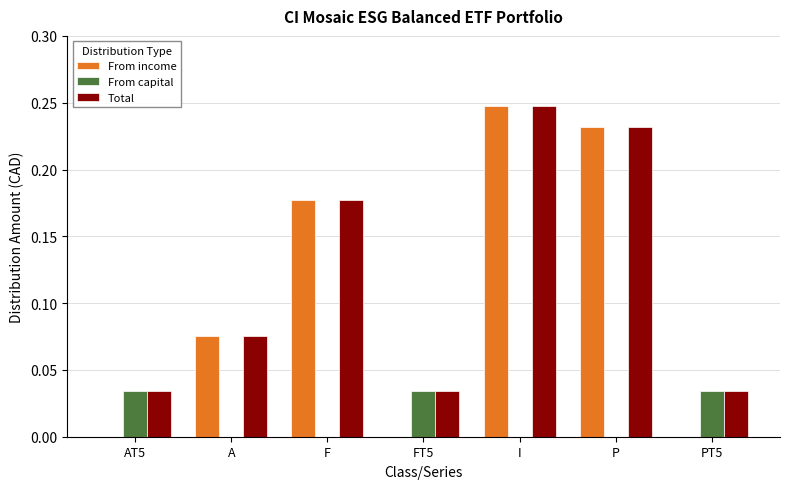

Which category has the highest value across all series?

I